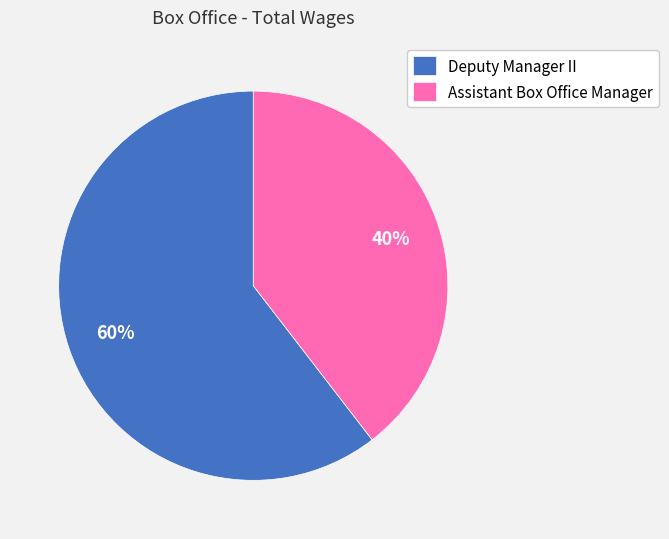

Do Deputy Manager II and Assistant Box Office Manager together represent more than half of the pie?

Yes